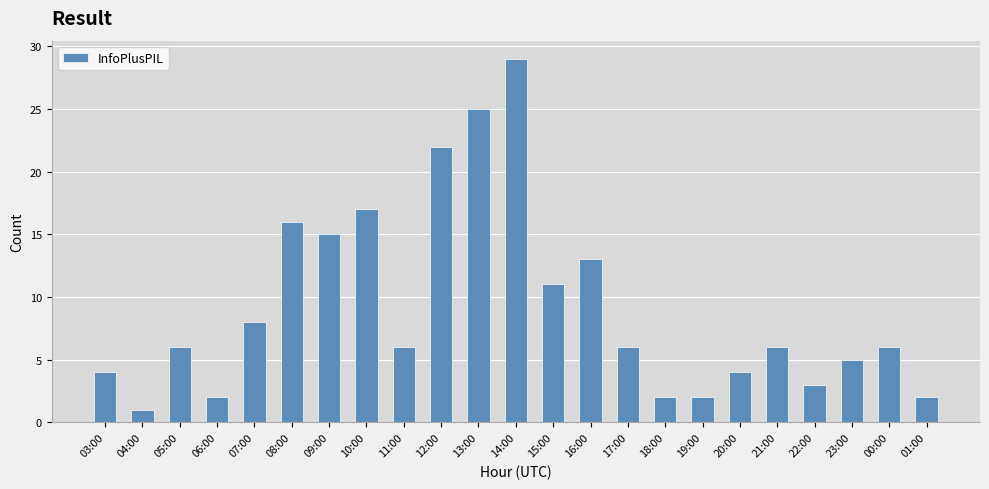

What is the minimum value shown in the chart?

1